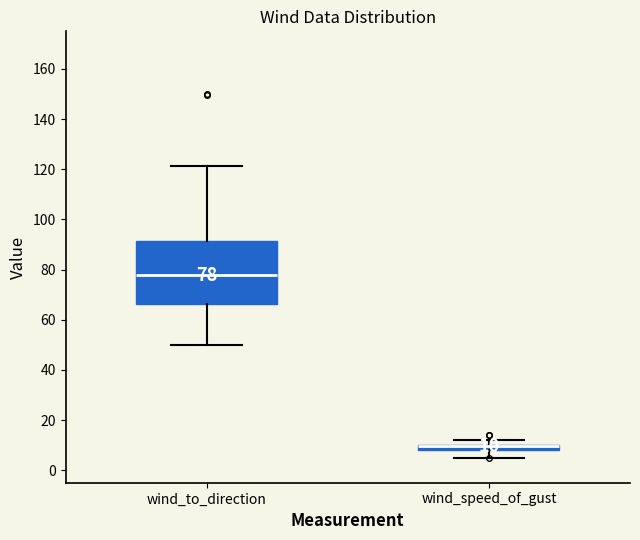

Which box is the tallest, from its lower edge to its upper edge?

wind_to_direction